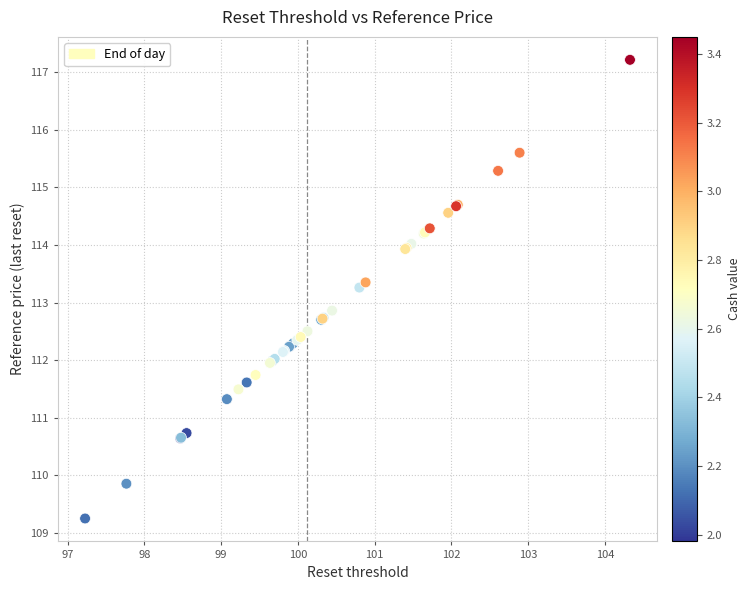

What Y value in the scatter plot is closest to 113?

112.9